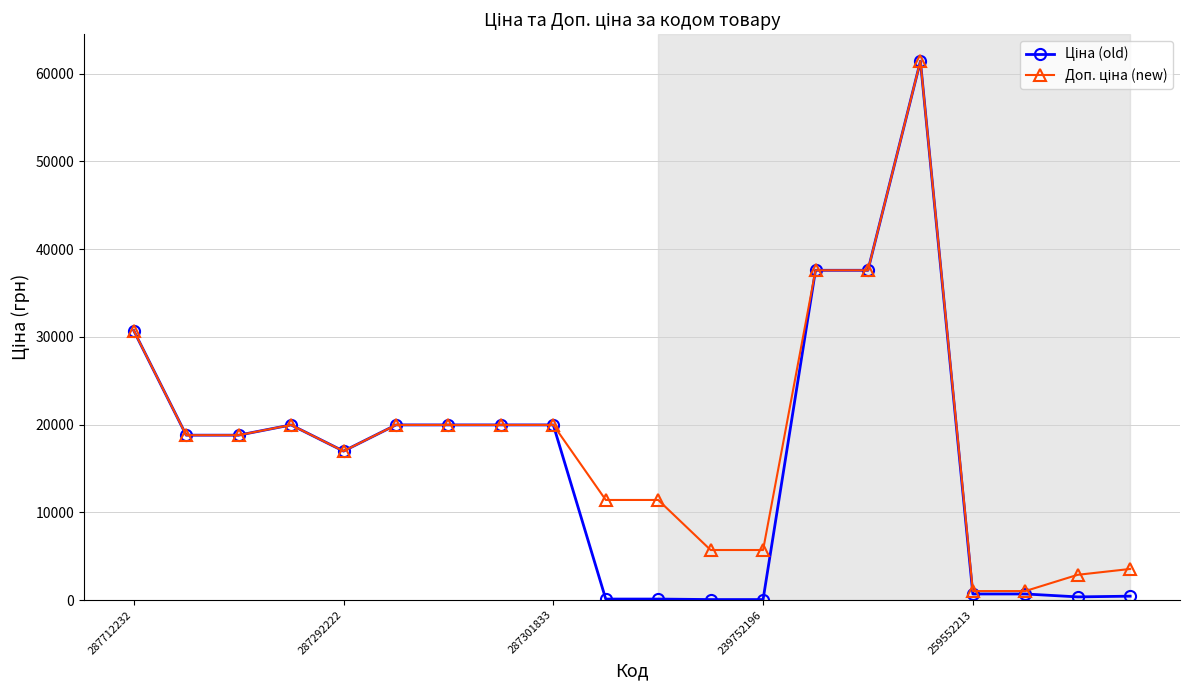

What is the greatest value displayed?

61434.3